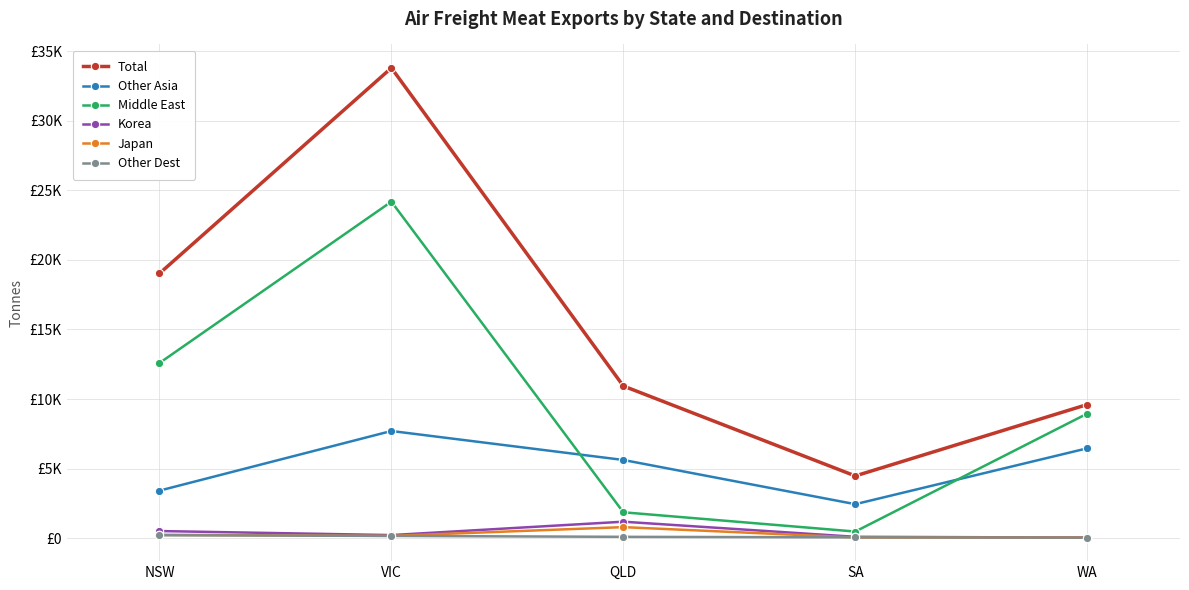

Does the chart have visible grid lines?

Yes